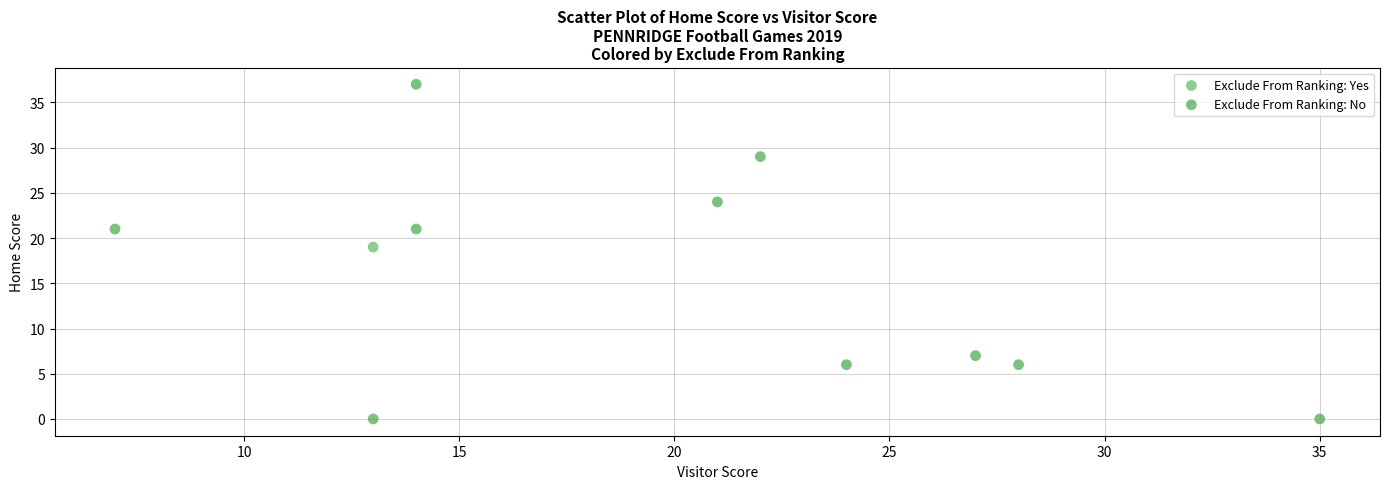

What are all the series names shown in the legend?

Exclude From Ranking: Yes, Exclude From Ranking: No